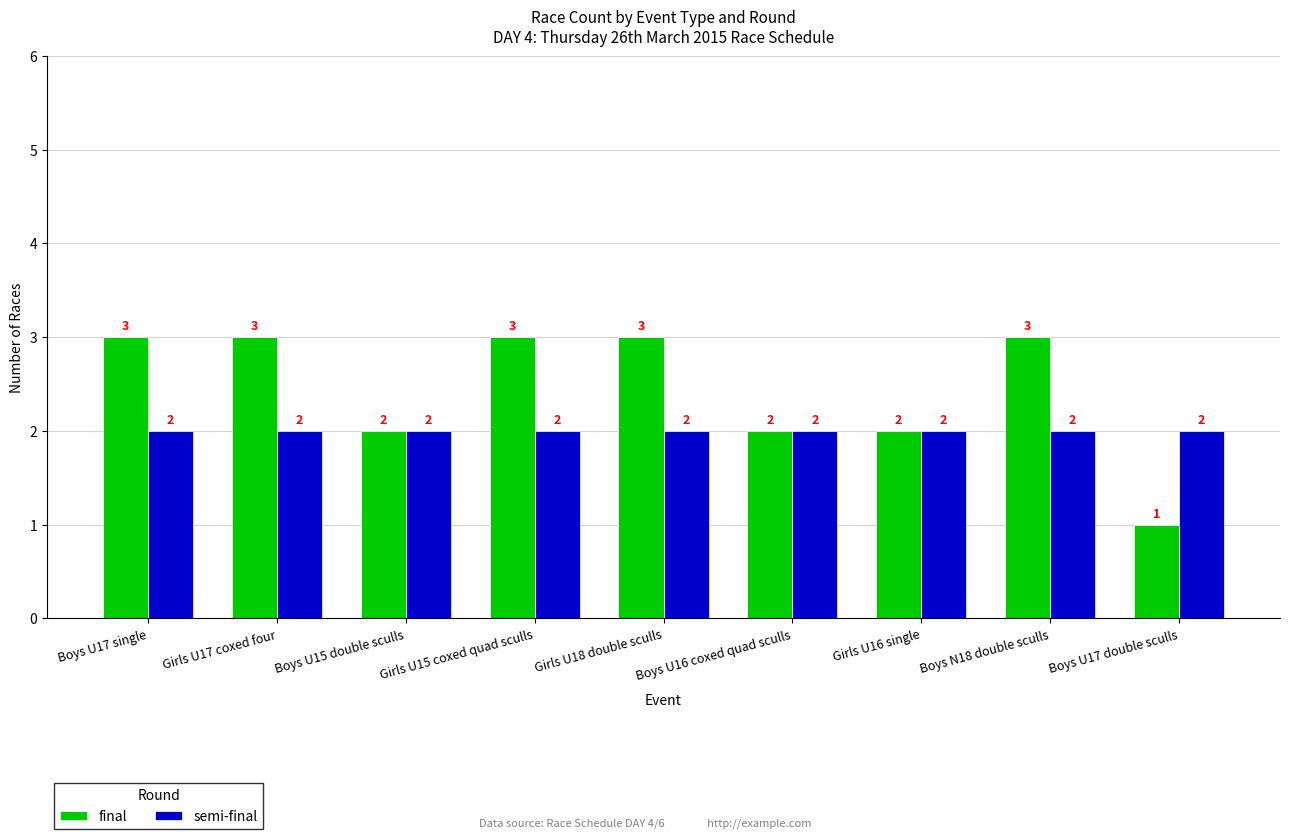

List the series in order of their overall mean, lowest first.

semi-final, final